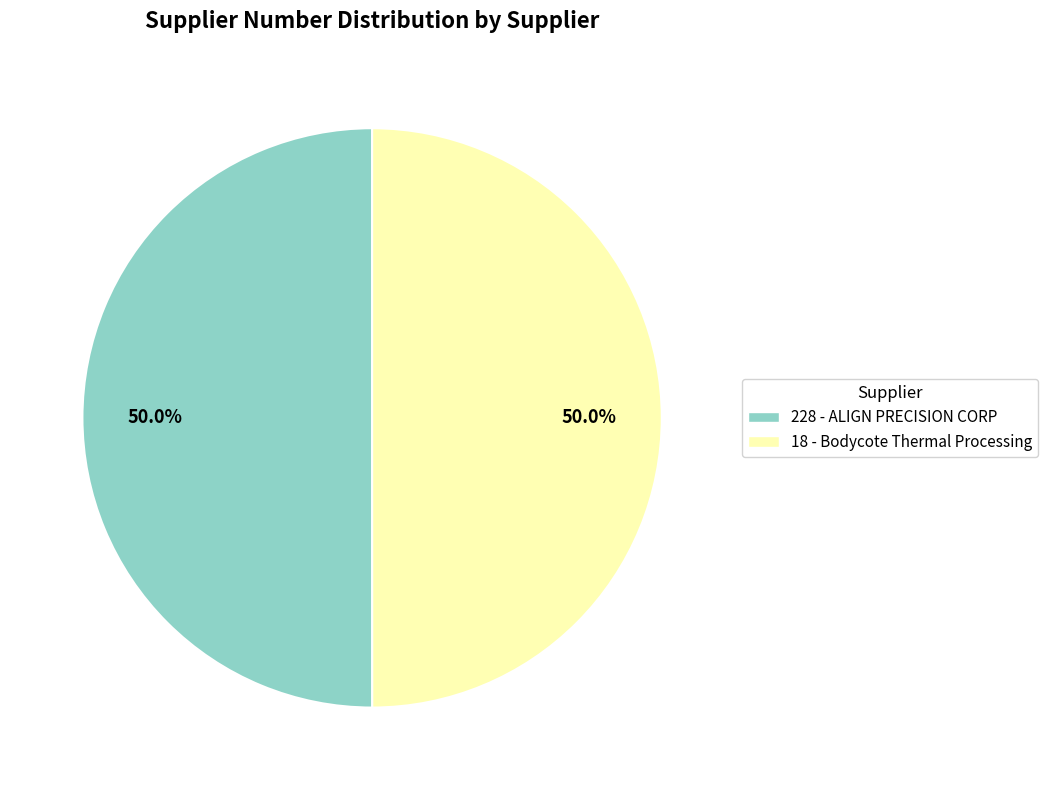

Approximately how many times larger is the value at 228 - ALIGN PRECISION CORP compared to 18 - Bodycote Thermal Processing?

1.0